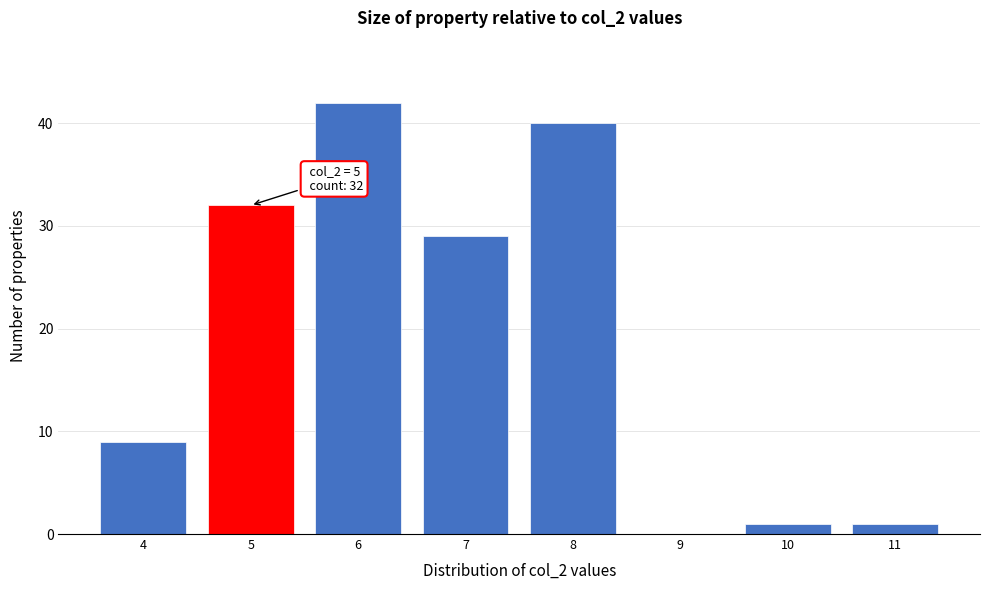

Which range on the x-axis has the tallest bar?

5.5 to 6.5